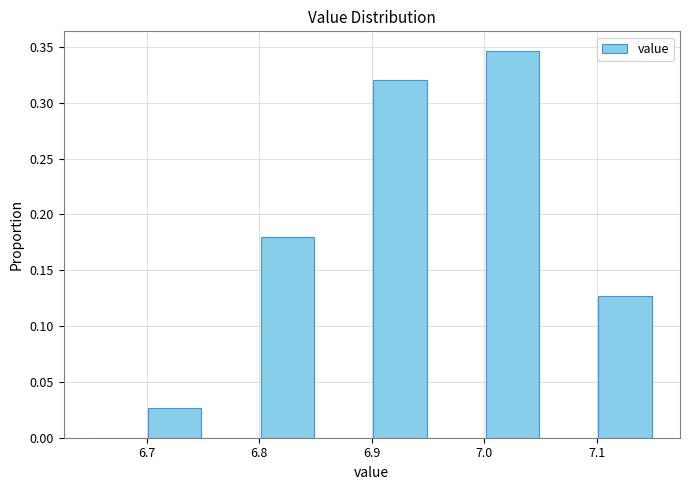

What is the height of the bar covering 7.10 to 7.15 on the x-axis? The values are not printed on the chart, so give them approximately, as read against the axis.

0.125